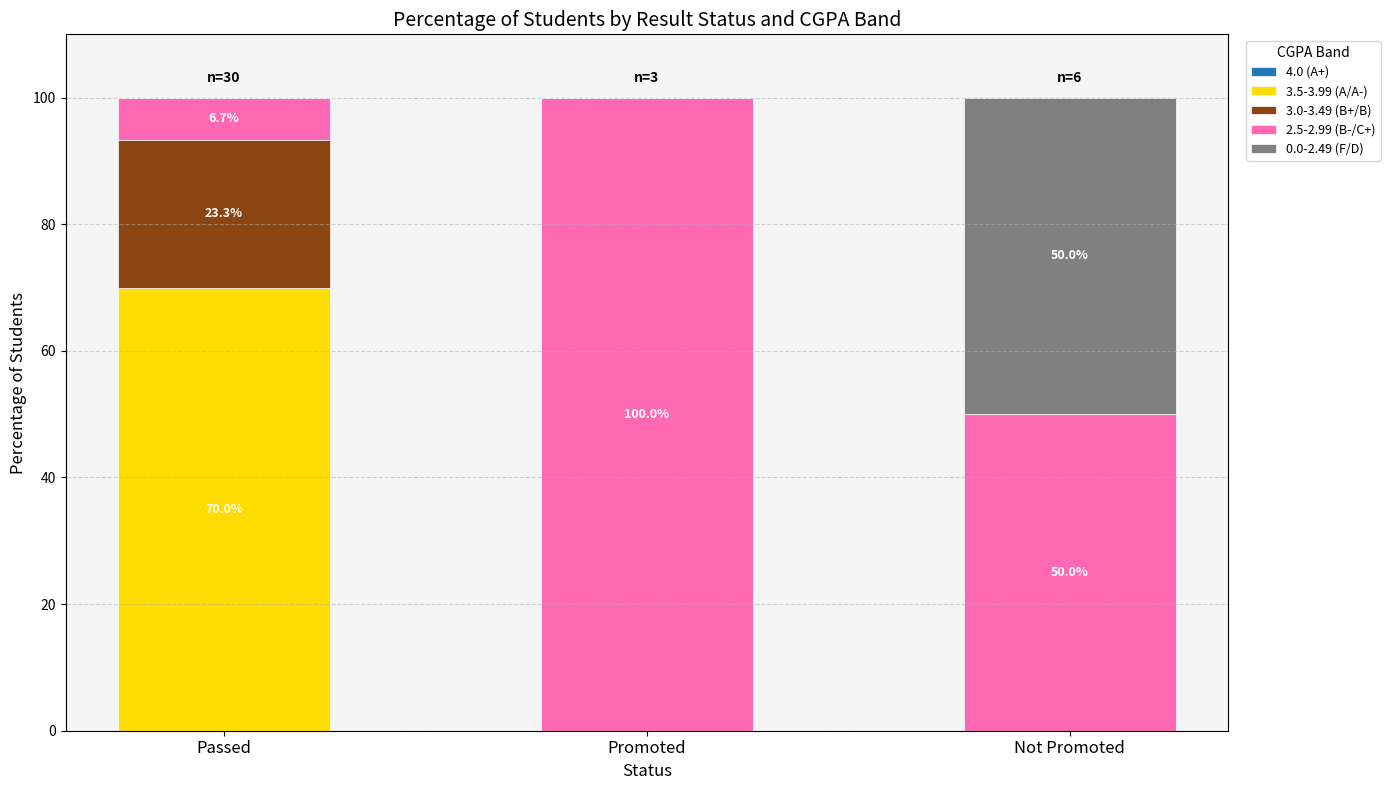

True or false: 3.5-3.99 (A/A-) has a value of -47.4 at Promoted.

False